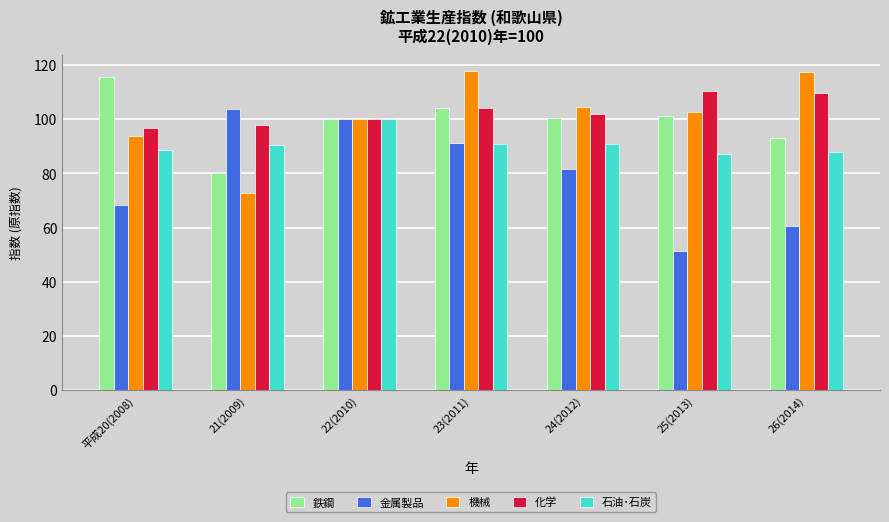

Which label corresponds to the smallest value in the chart?

25(2013)